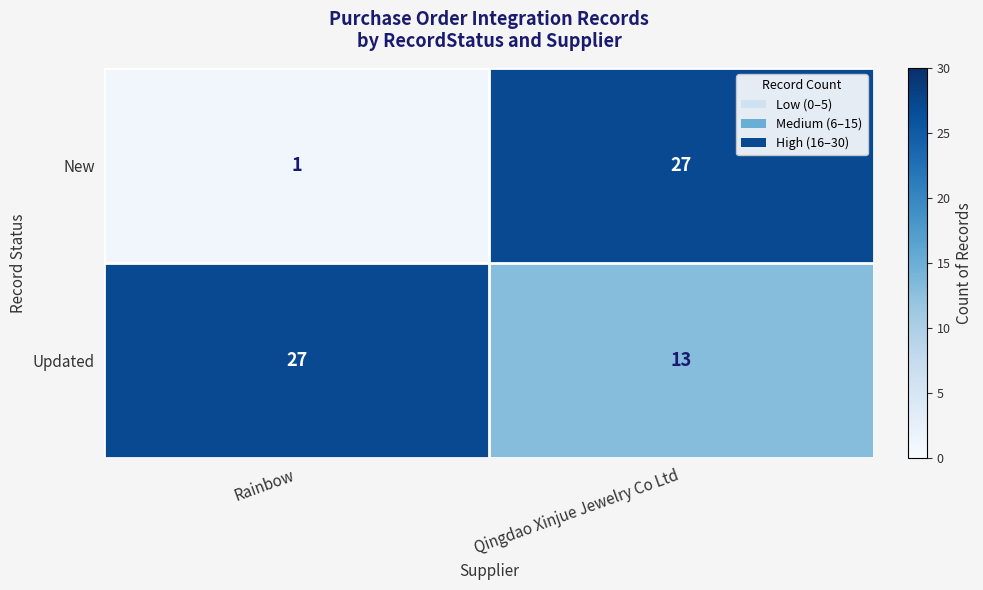

Which category has the highest value in the New series?

Qingdao Xinjue Jewelry Co Ltd